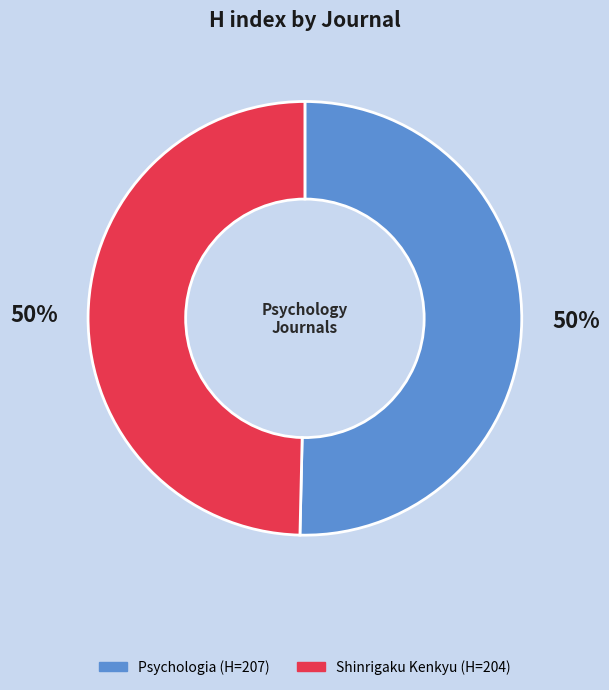

How many slices are in this pie chart?

2